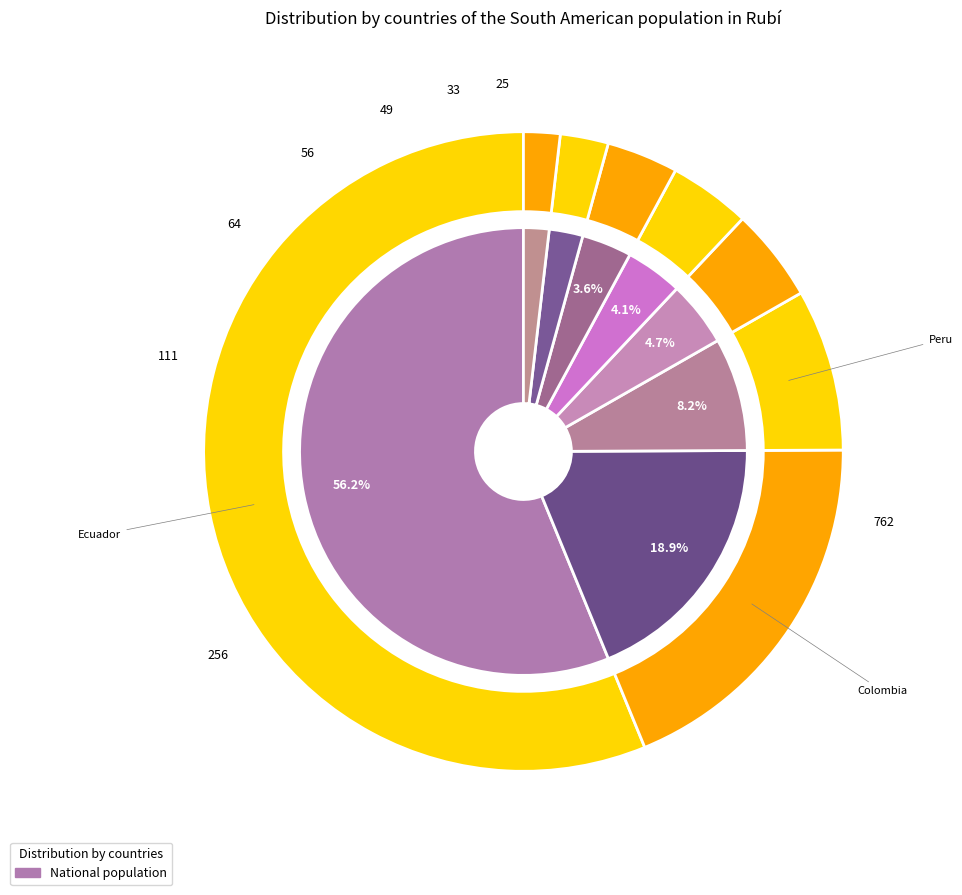

Is it true that Ecuador is 56% of the pie?

True